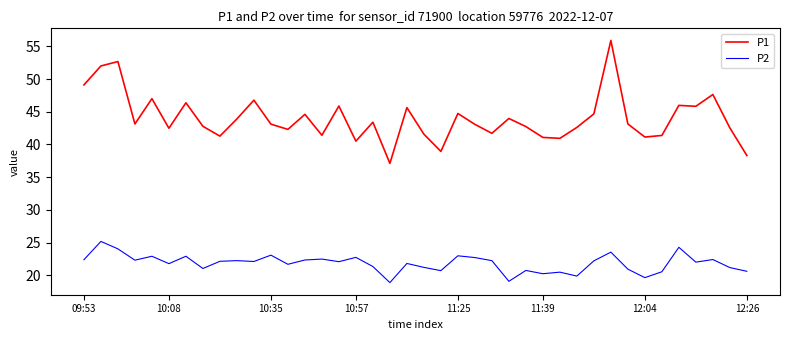

True or false: P1 and P2 cross at least once.

False